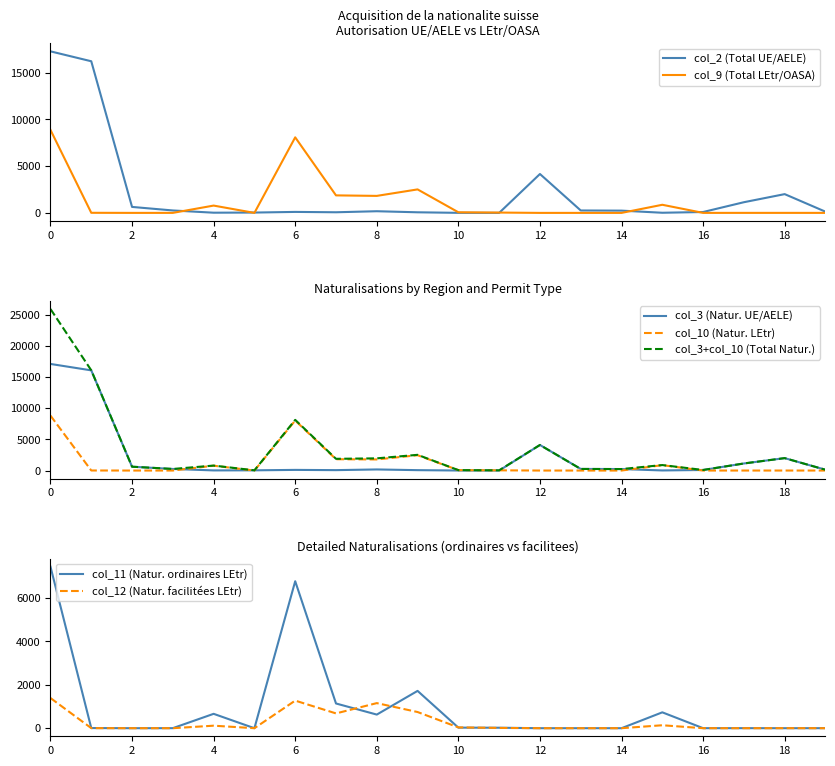

What is the difference between the maximum and minimum values in the col_2 (Total UE/AELE) series?

17291